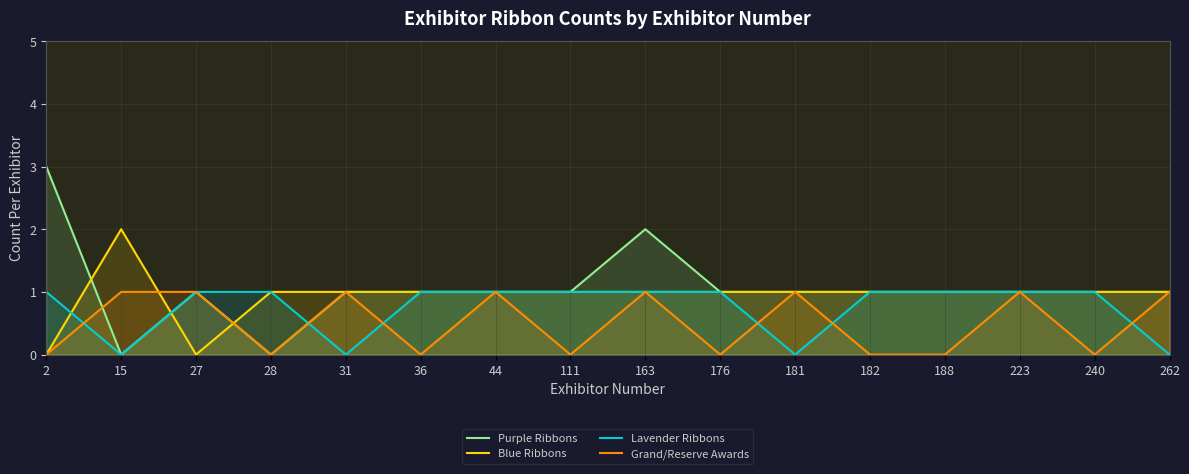

What is the value of the Purple Ribbons point at the 10th from the left?

1